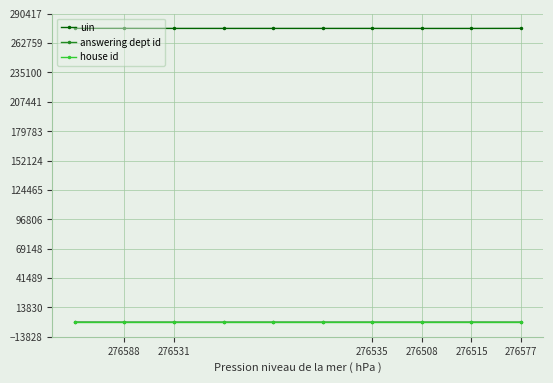

True or false: uin and house id cross at least once.

False